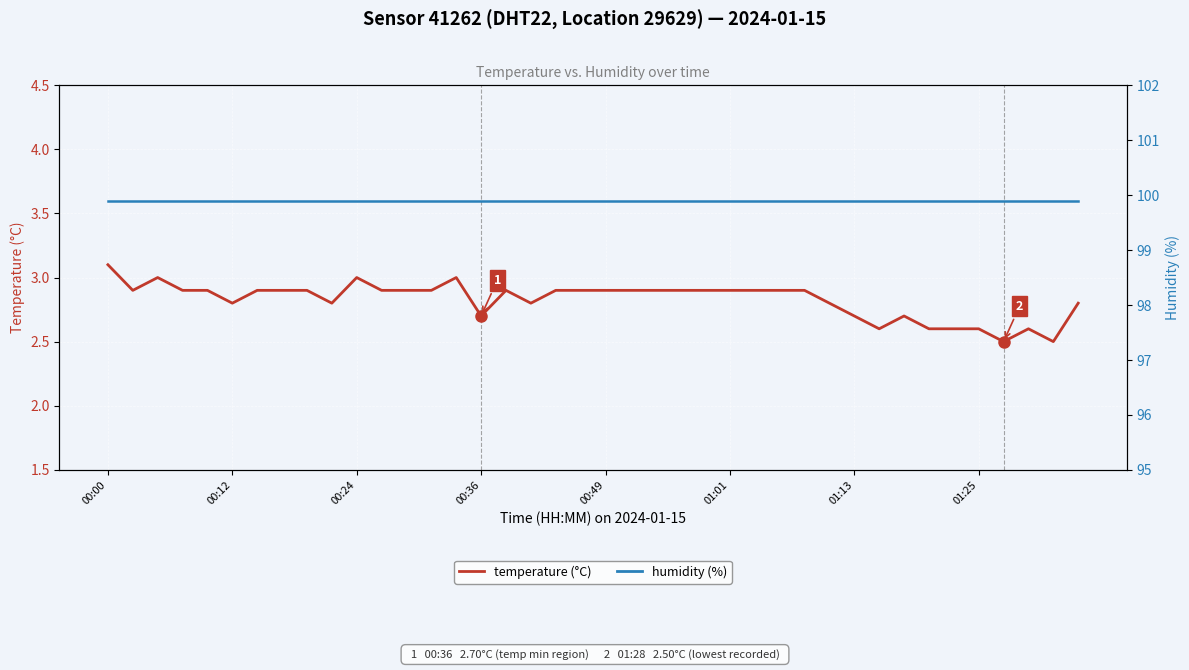

The value of temperature at 00:24 is 4.5. True or false?

False